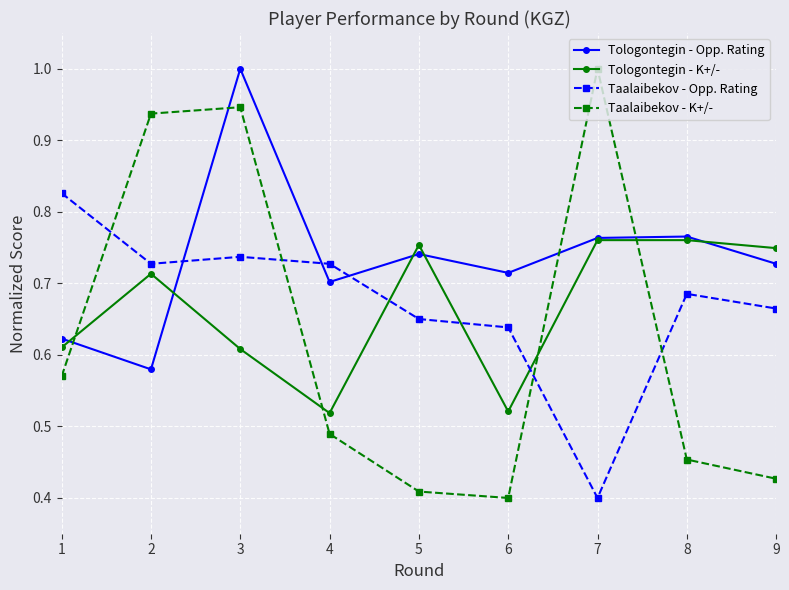

True or false: Tologontegin - K+/- and Taalaibekov - Opp. Rating cross at least once.

True